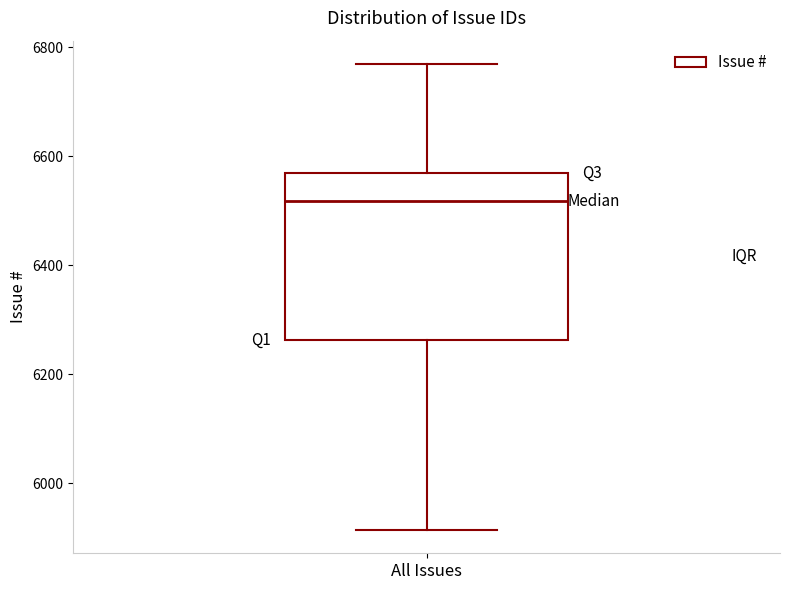

Read this box plot against the y-axis: the position of the median line, the range covered by the box, and the ends of both whiskers. The values are not printed on the chart, so give them approximately, as read against the axis.

median 6520, box 6260 to 6560, whiskers 5920 to 6760